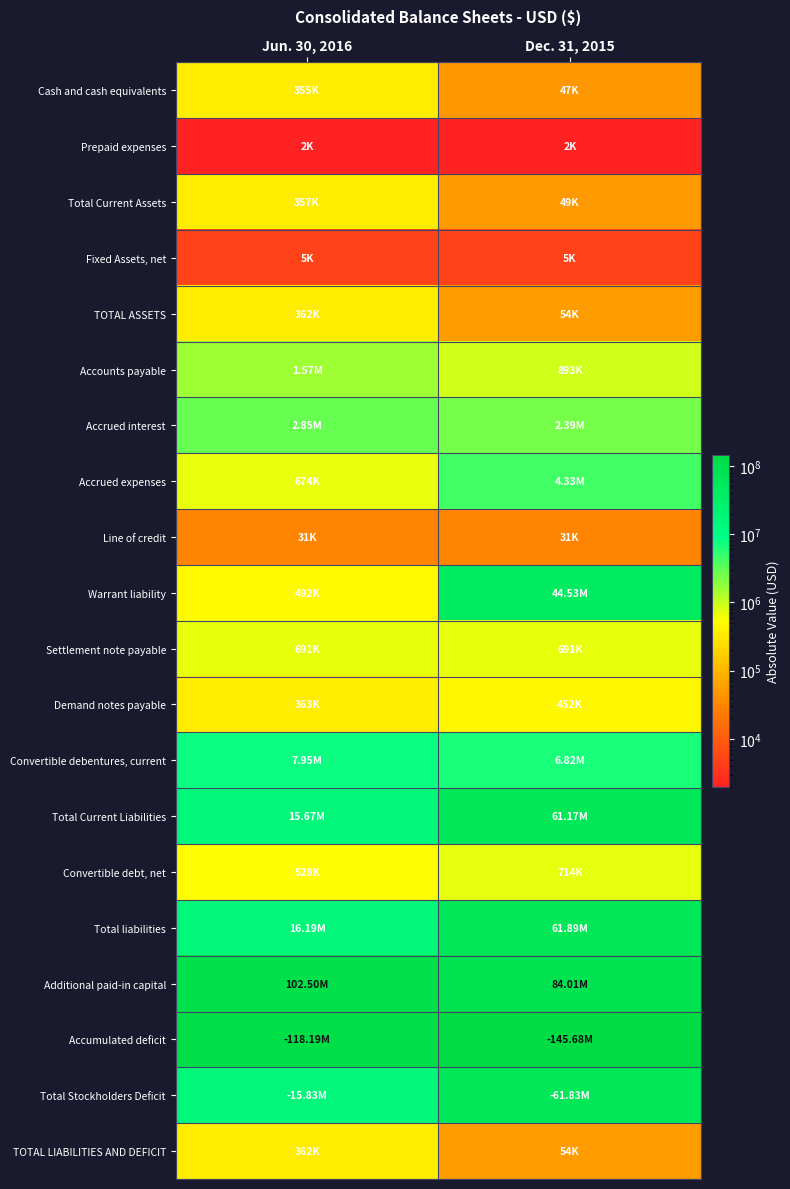

Which label corresponds to the largest value in the chart?

Dec. 31, 2015